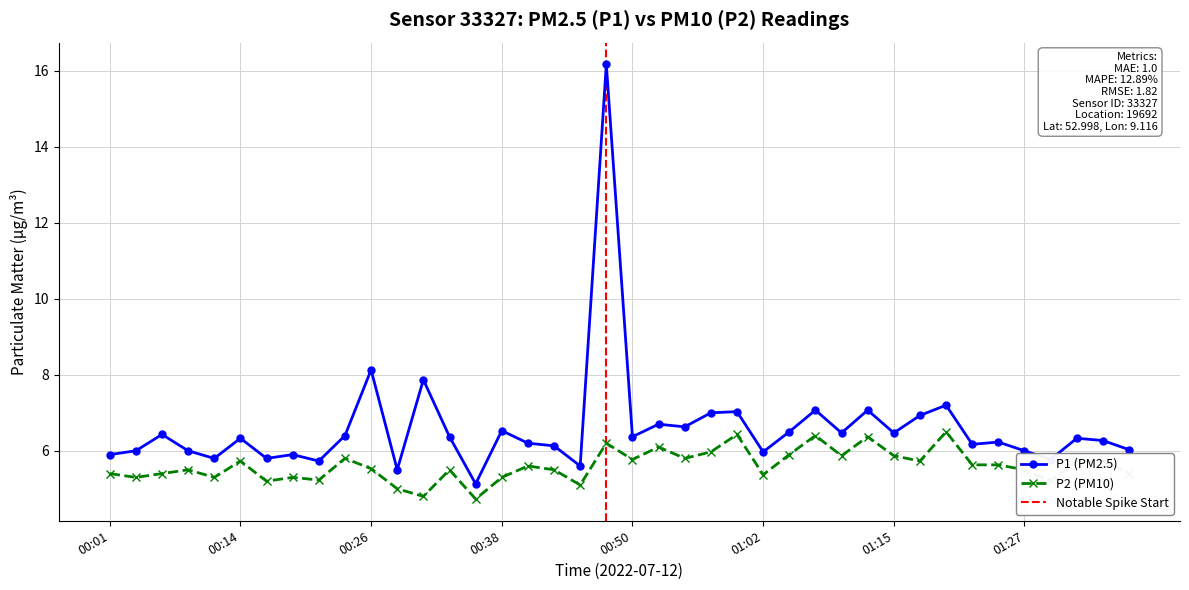

How many lines are shown in the chart?

2